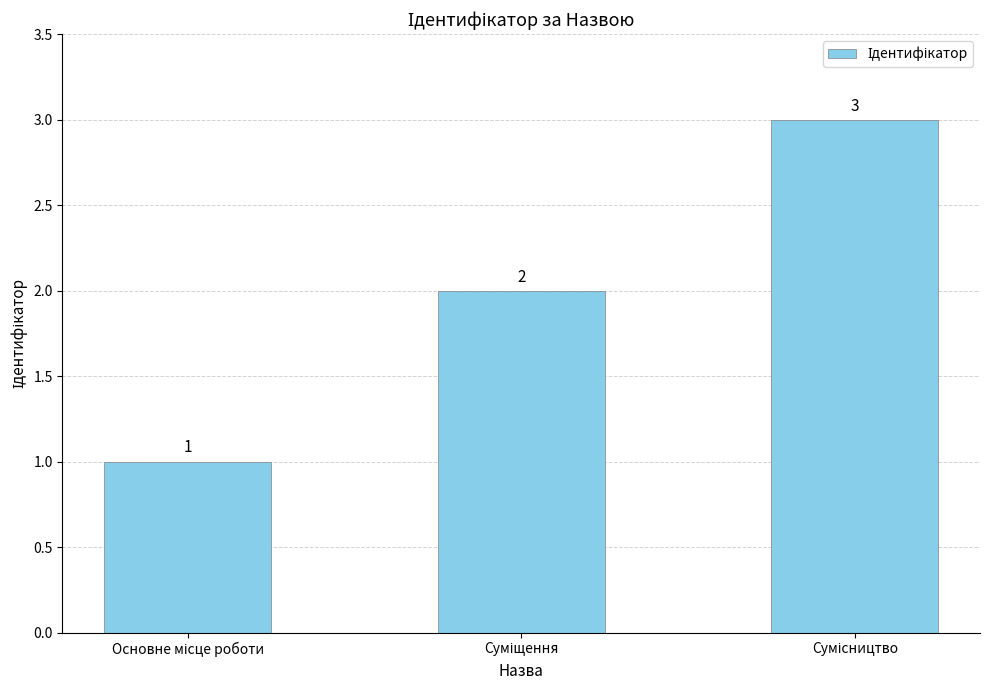

Count the values in the range 1 to 3.

3